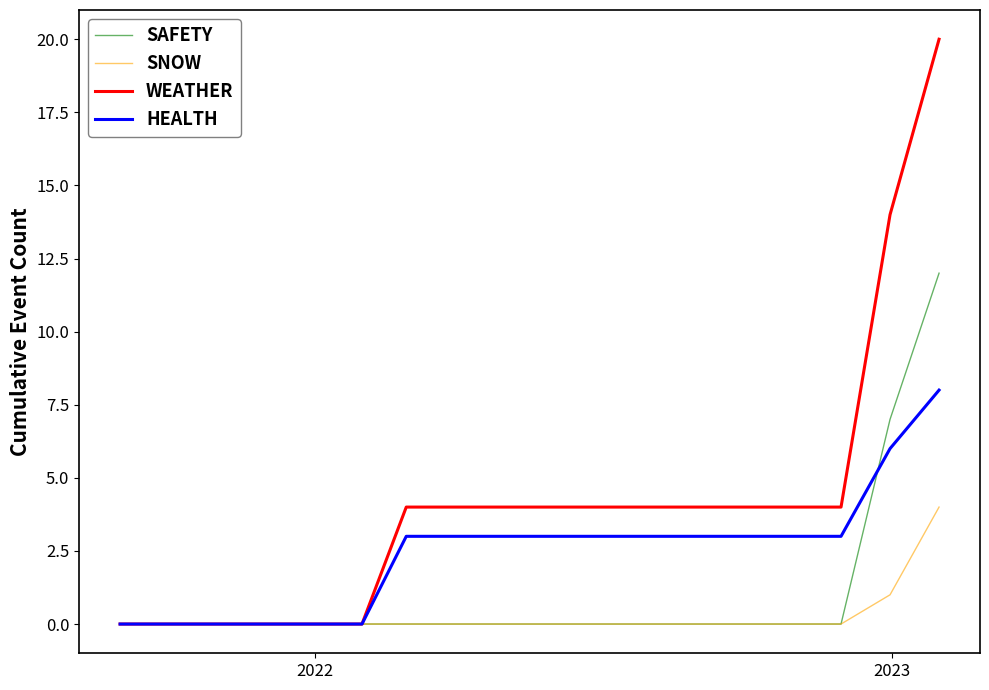

Reading right to left, what are all the values shown in this chart?

SAFETY: 12	7	0	0	0	0	0	0	0	0	0	0	0	0	0	0	0	0
SNOW: 4	1	0	0	0	0	0	0	0	0	0	0	0	0	0	0	0	0
WEATHER: 20	14	4	4	4	4	4	4	4	4	4	4	0	0	0	0	0	0
HEALTH: 8	6	3	3	3	3	3	3	3	3	3	3	0	0	0	0	0	0